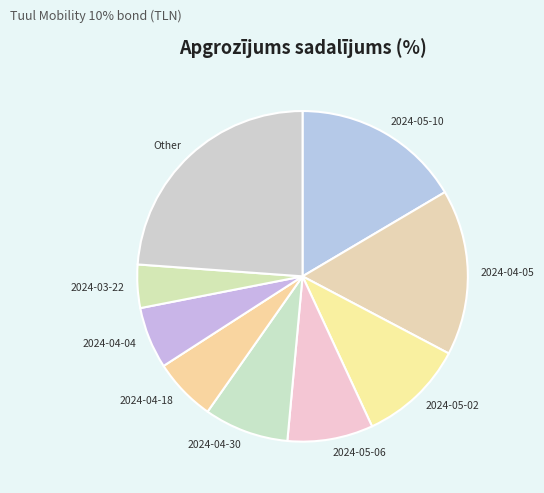

Which has a higher value, Other or 2024-04-04?

Other